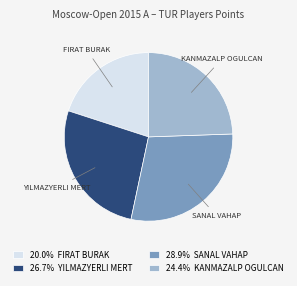

Do SANAL VAHAP and YILMAZYERLI MERT together represent more than half of the pie?

Yes